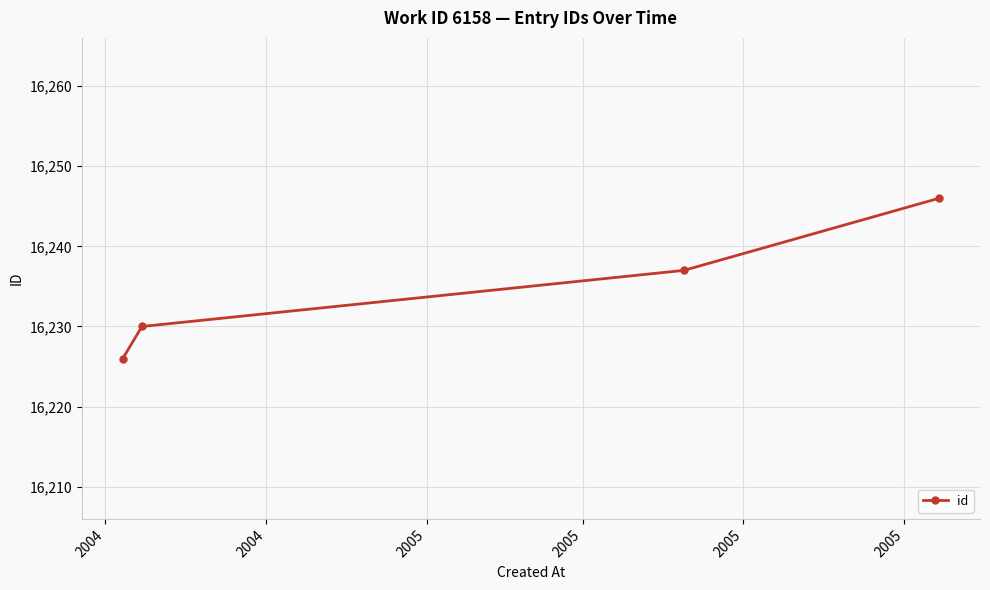

What is the difference between the maximum and minimum values?

20